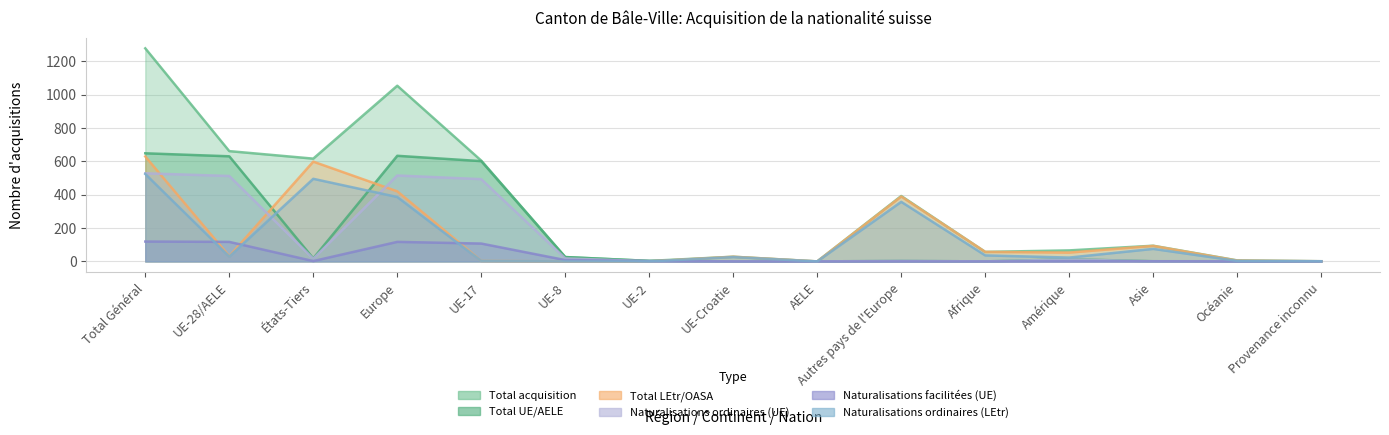

Where is the first local minimum for Total UE/AELE?

États-Tiers